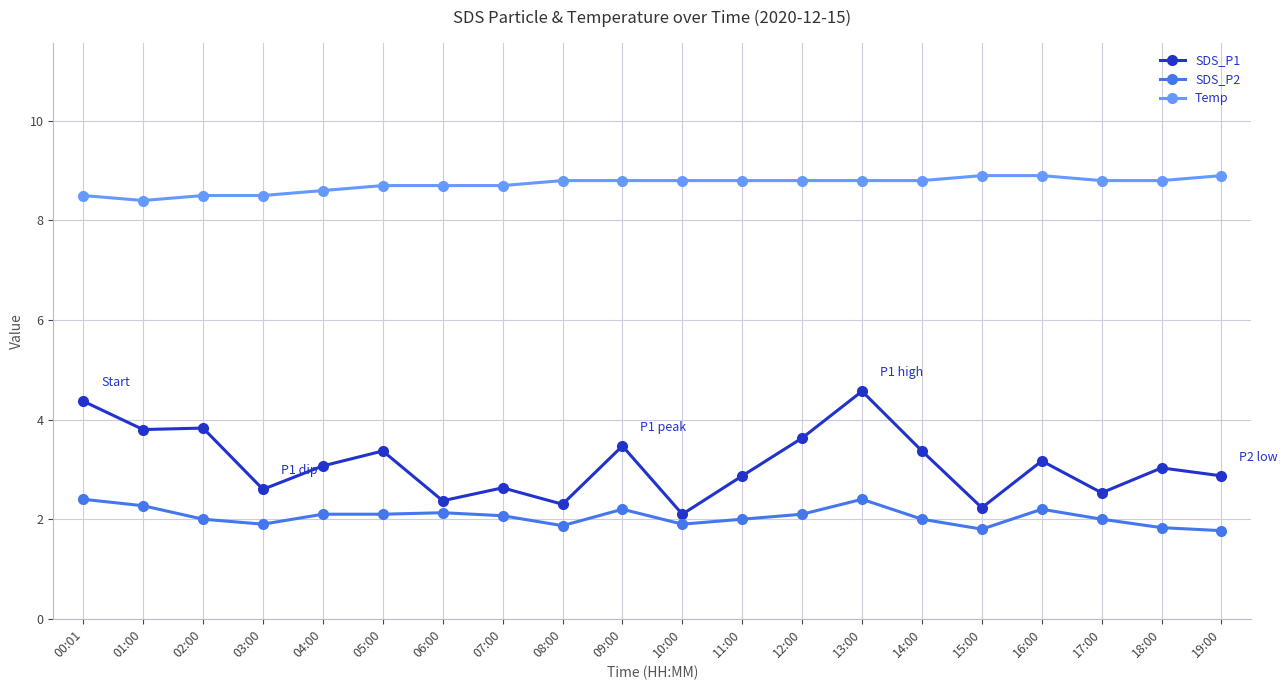

What is the total value across all series at 02:00?

14.3